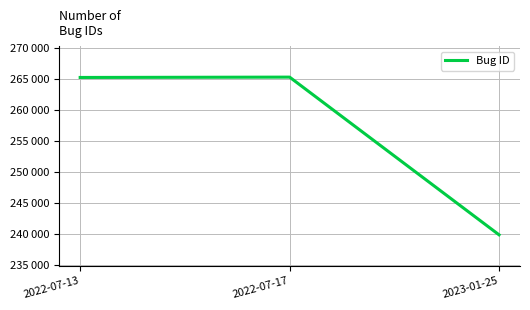

True or false: the data shows 239831 at 2023-01-25.

True